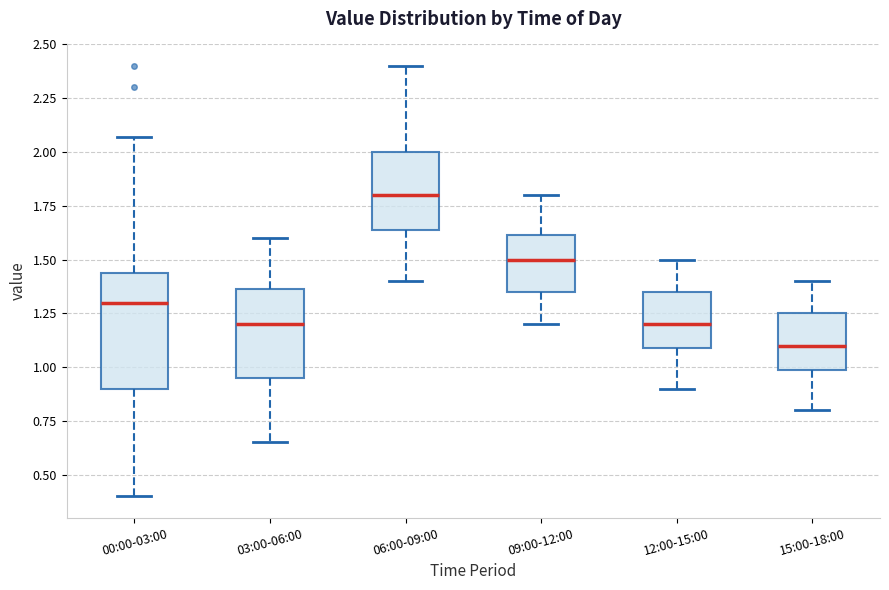

Reading left to right, transcribe this box plot: for each box, give where its median line is, the range the box spans, and where its two whiskers end, as read against the y-axis. The values are not printed on the chart, so give them approximately, as read against the axis.

00:00-03:00: median 1.30, box 0.90 to 1.45, whiskers 0.40 to 2.05
03:00-06:00: median 1.20, box 0.95 to 1.35, whiskers 0.65 to 1.60
06:00-09:00: median 1.80, box 1.65 to 2.00, whiskers 1.40 to 2.40
09:00-12:00: median 1.50, box 1.35 to 1.60, whiskers 1.20 to 1.80
12:00-15:00: median 1.20, box 1.10 to 1.35, whiskers 0.90 to 1.50
15:00-18:00: median 1.10, box 1.00 to 1.25, whiskers 0.80 to 1.40